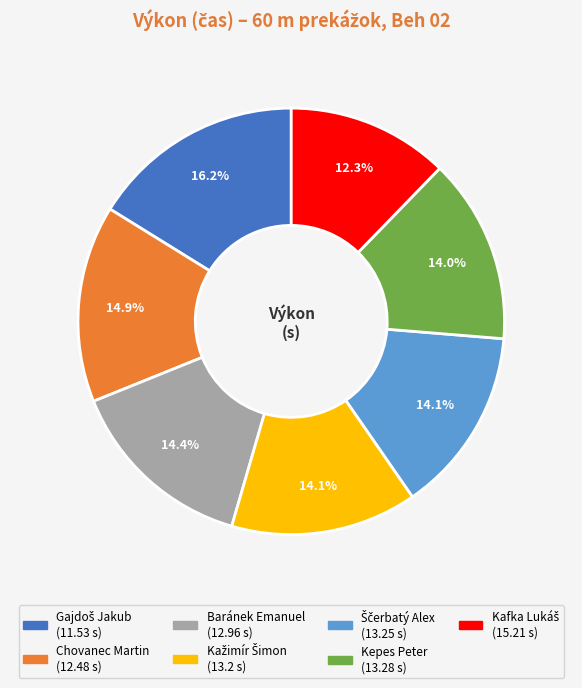

What portion of the pie excludes Baránek Emanuel?

85.6%